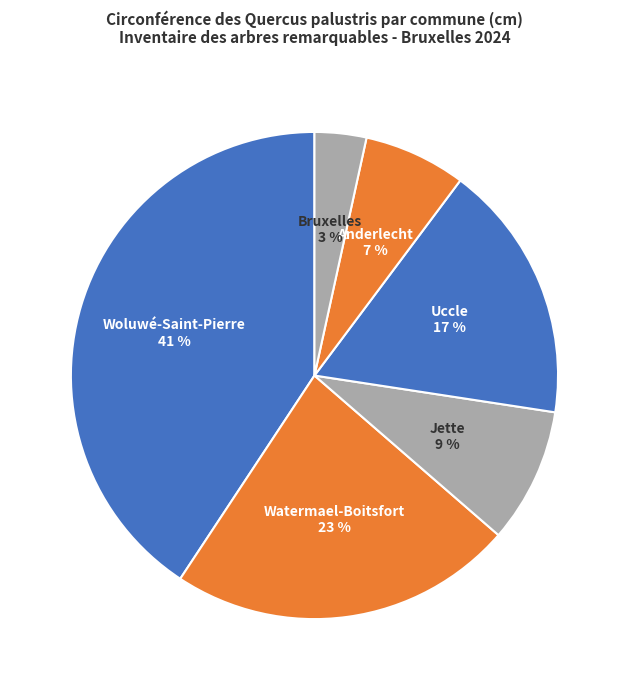

How many segments does this pie chart have?

6